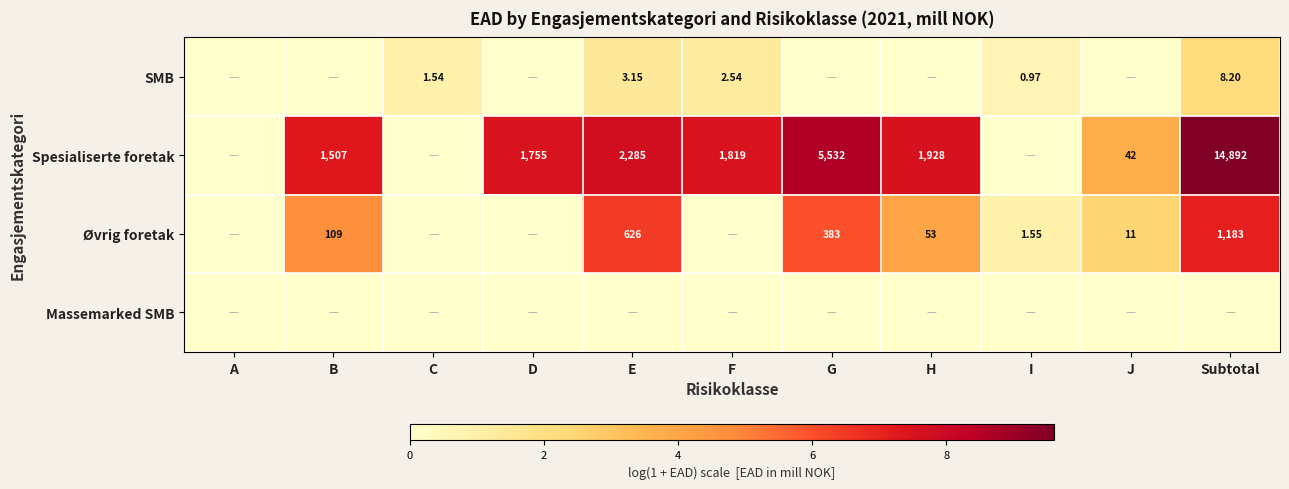

What is the total value across all series at J?

6.2